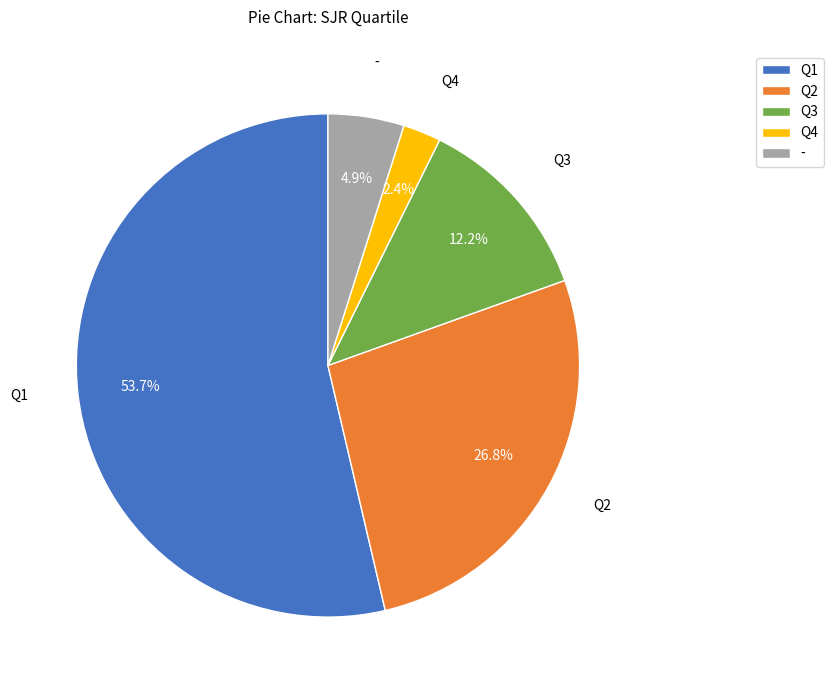

To the nearest percent, what is the combined percentage of Q2 and -?

32%